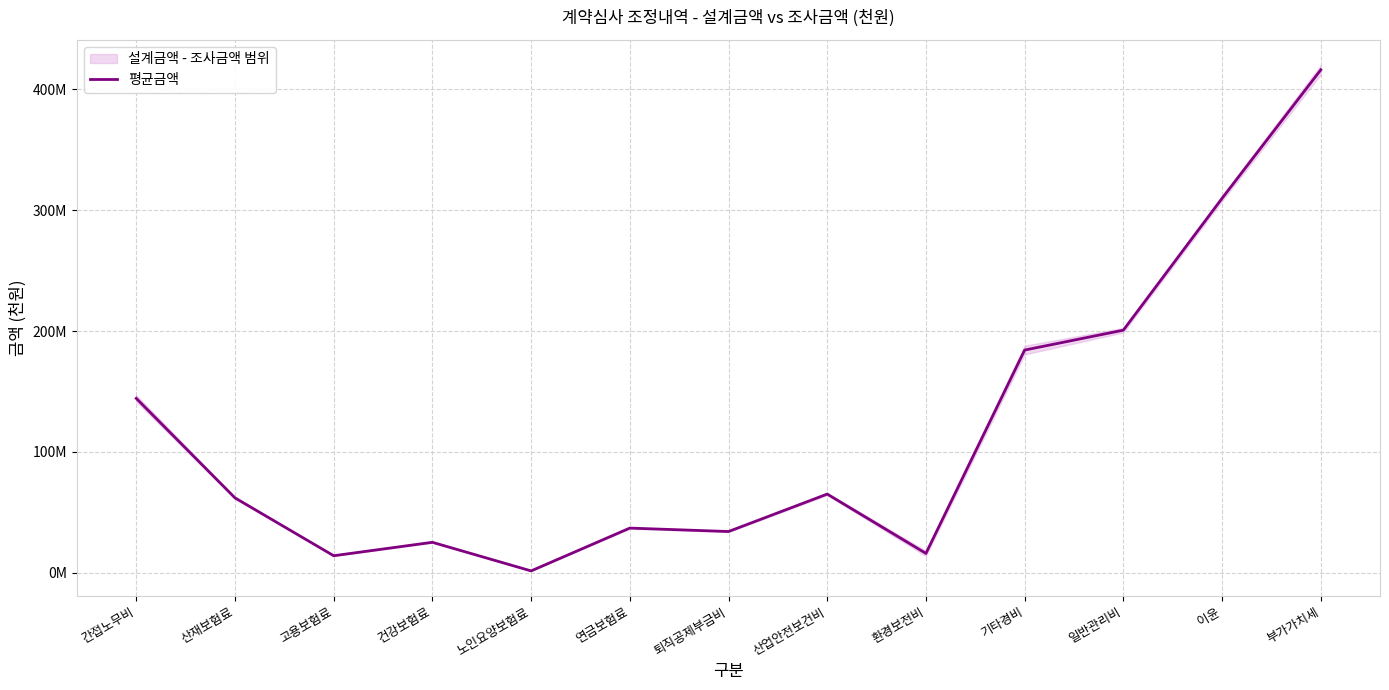

Reading left to right, list all the values displayed in this chart.

144315816.5	62042174.0	14204392.0	25302340.5	1657303.0	37060486.5	34222578.0	65179273.0	16135329.0	184260831.0	200717538.0	309722678.0	415985000.0